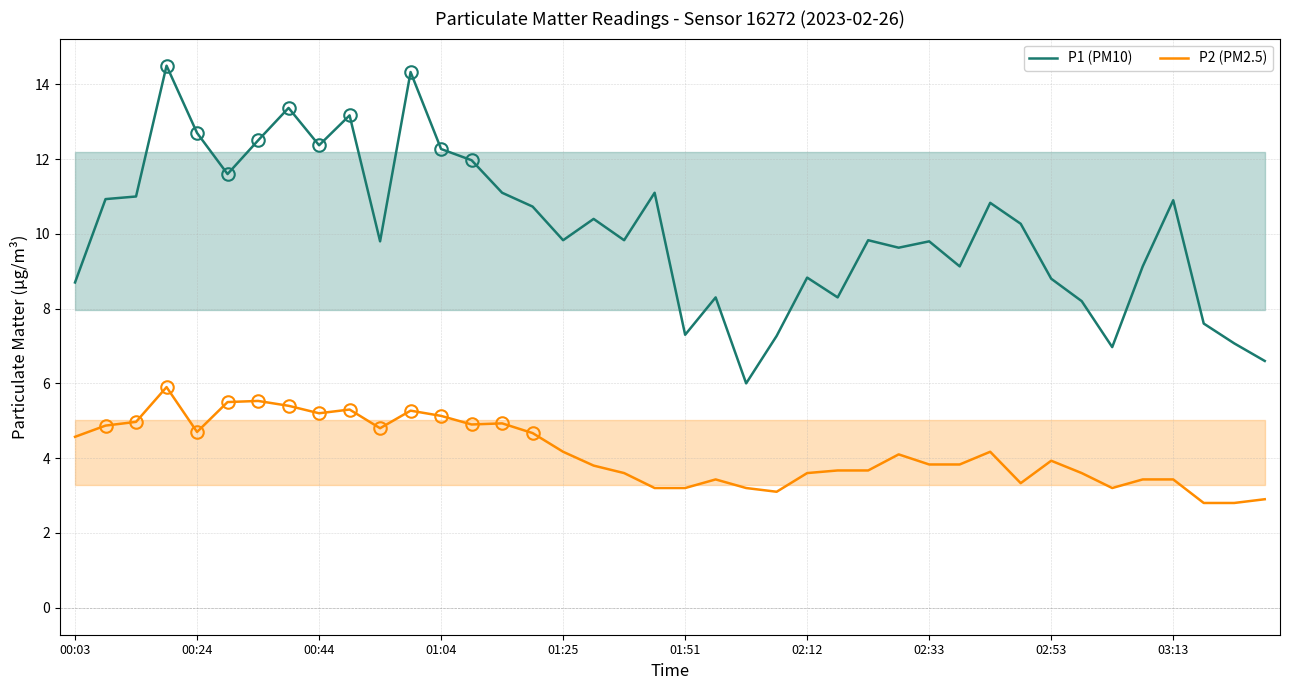

True or false: P1 (PM10) and P2 (PM2.5) cross at least once.

False